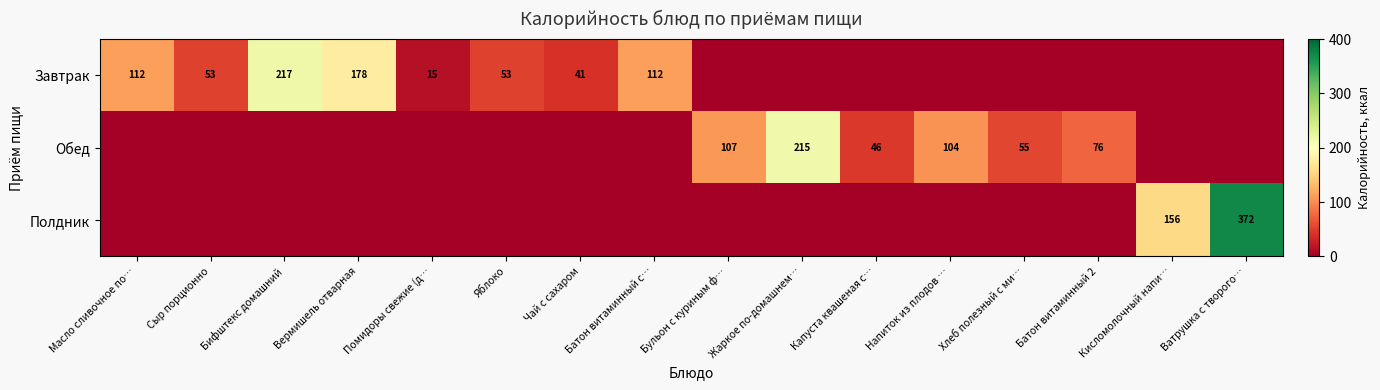

What is the difference between the Завтрак values at Чай с сахаром and Яблоко?

12